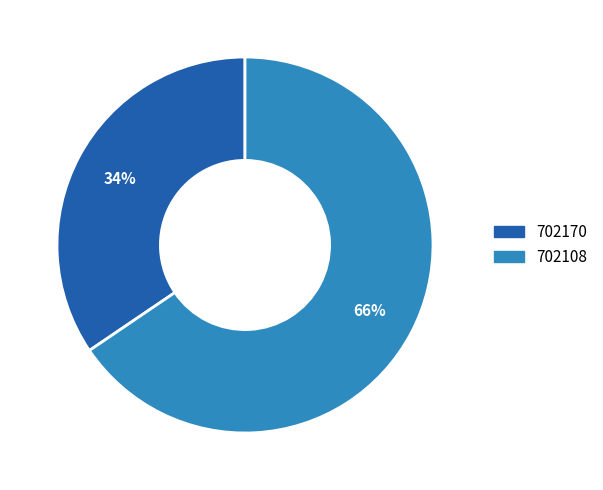

How many segments does this pie chart have?

2